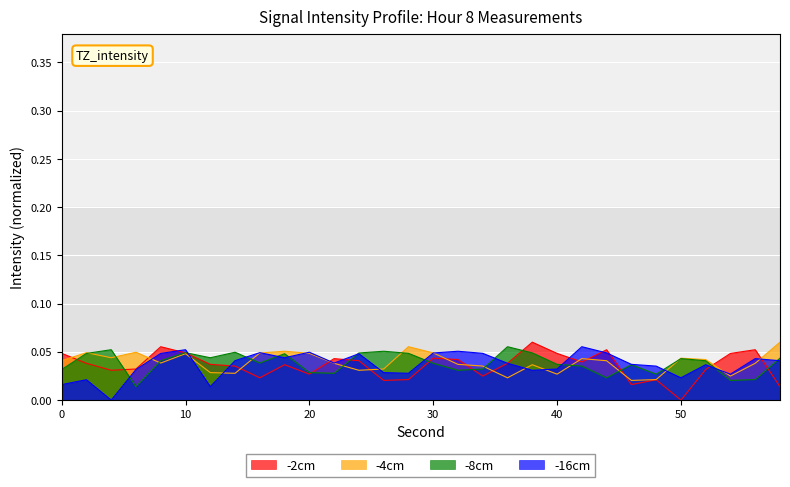

Which series has the largest range (max minus min)?

-2cm